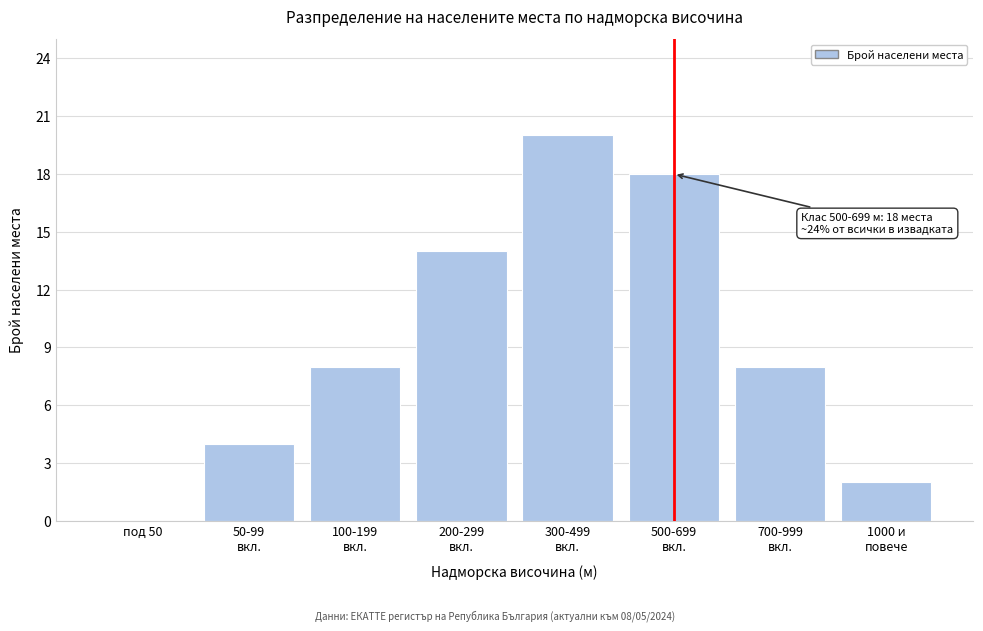

What is the greatest value displayed?

20